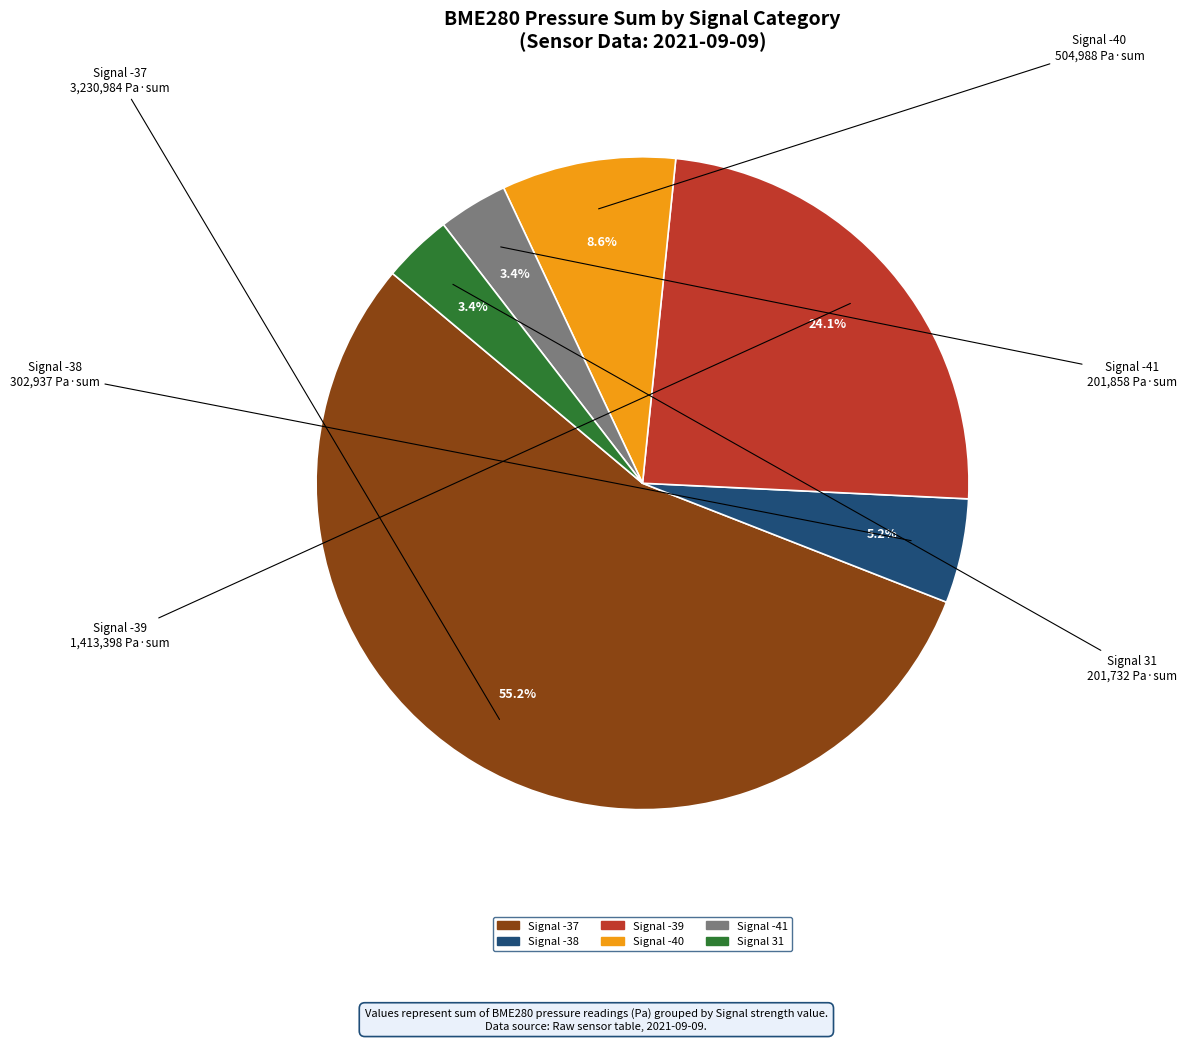

Is there any slice that represents more than half of the pie?

Yes